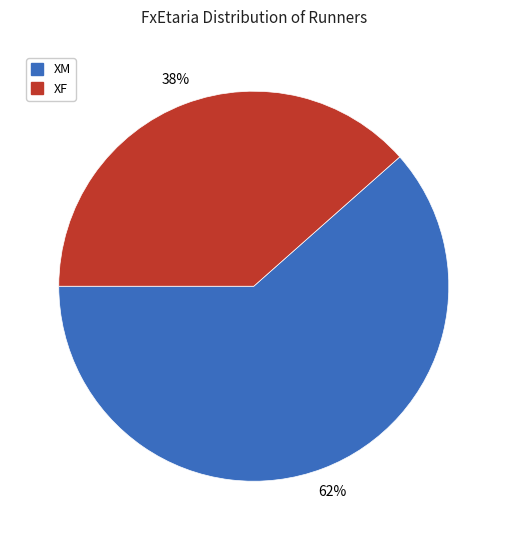

Rank the categories by value from highest to lowest.

XM, XF